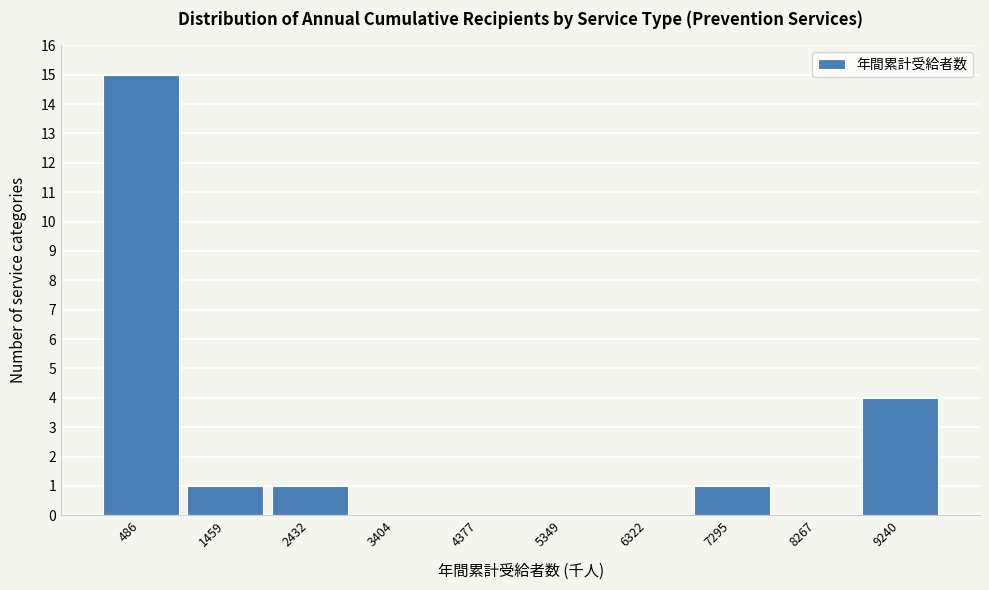

Reading left to right, list every bar in this chart as the range it spans on the x-axis followed by its height. Neither the bar edges nor the heights are printed on the chart, so give them approximately, as read against the axes.

0 to 1000: 15
1000 to 1900: 1
1900 to 2900: 1
2900 to 3900: 0
3900 to 4900: 0
4900 to 5800: 0
5800 to 6800: 0
6800 to 7800: 1
7800 to 8800: 0
8800 to 9700: 4